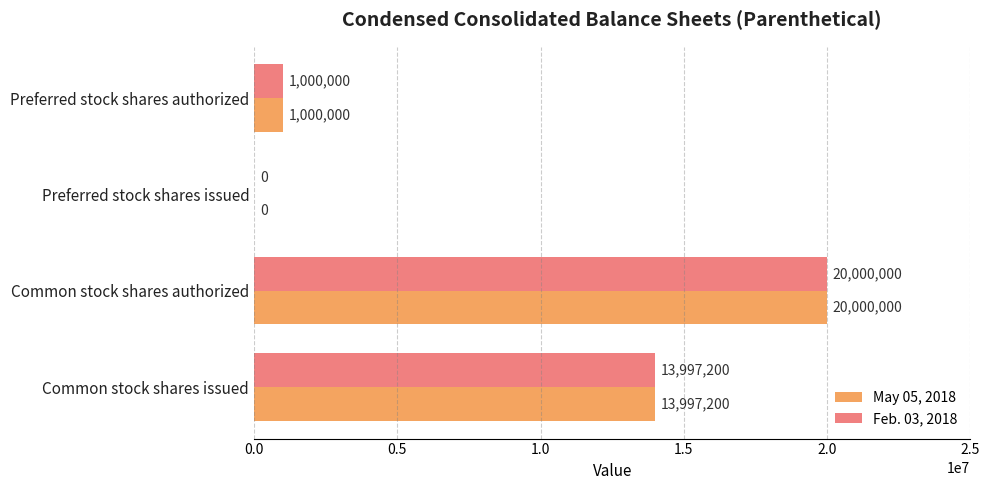

Read the Feb. 03, 2018 value at Common stock shares issued, to the nearest 10.

13997200